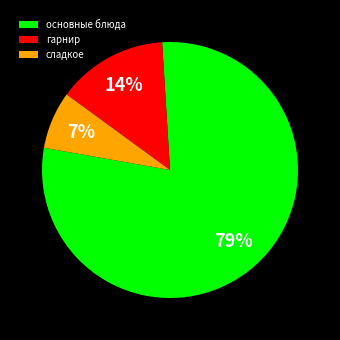

What is the smallest slice in the pie chart?

сладкое